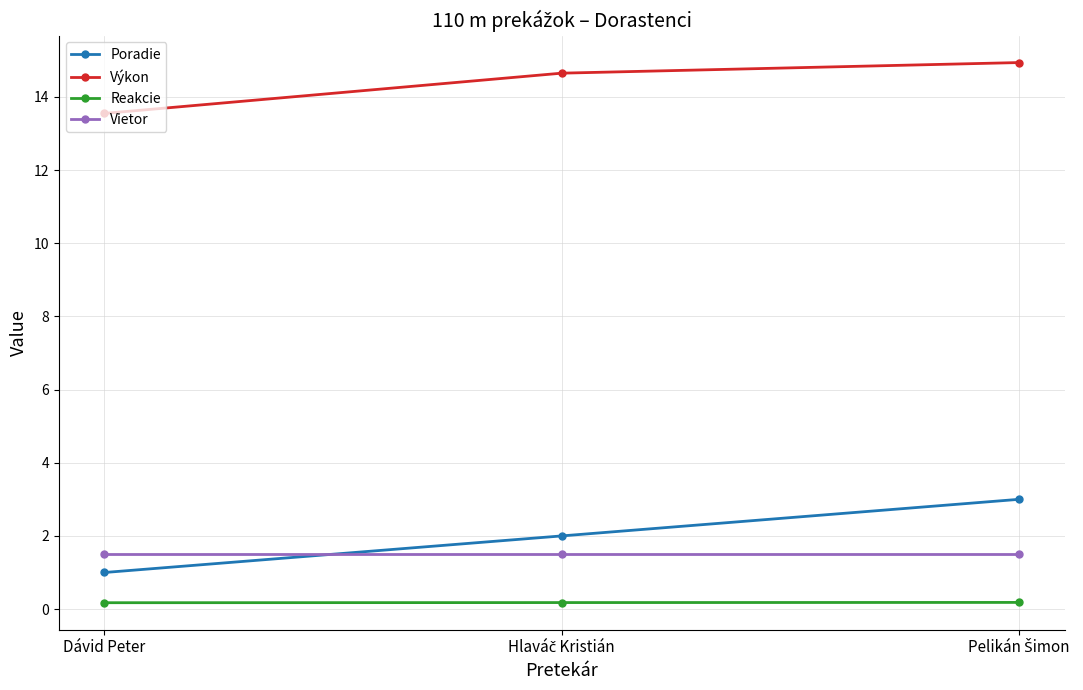

Which series has the largest range (max minus min)?

Poradie